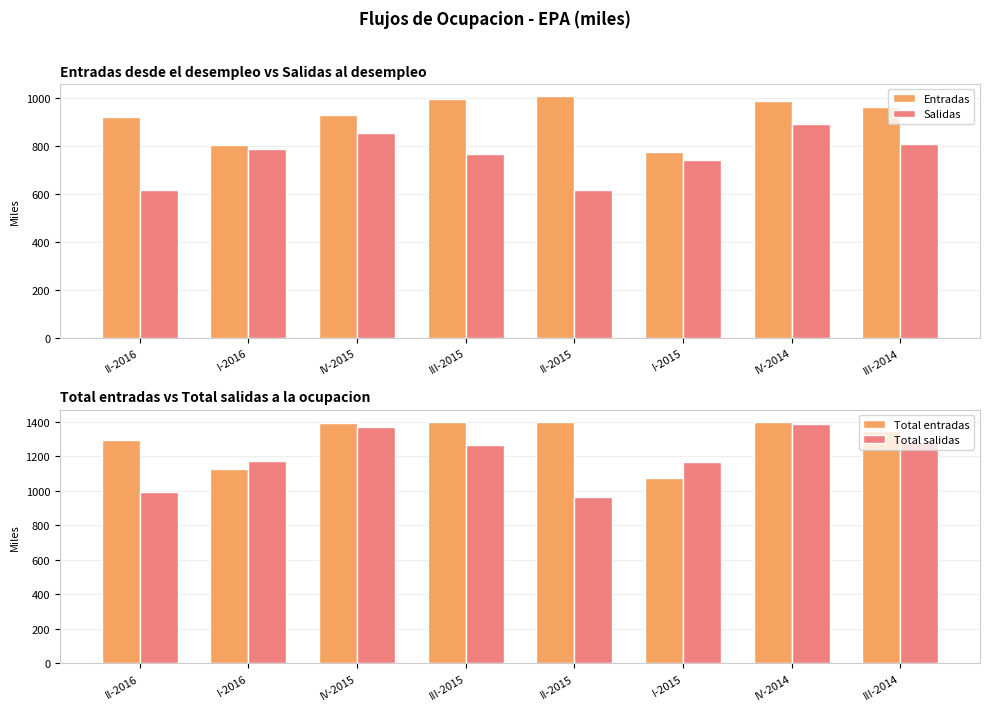

The Total entradas series shows 2023.1 at II-2016. True or false?

False